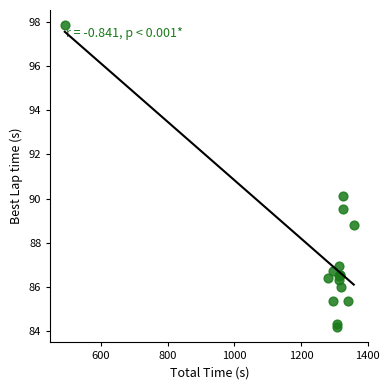

What Y value in the scatter plot is closest to 91?

90.1